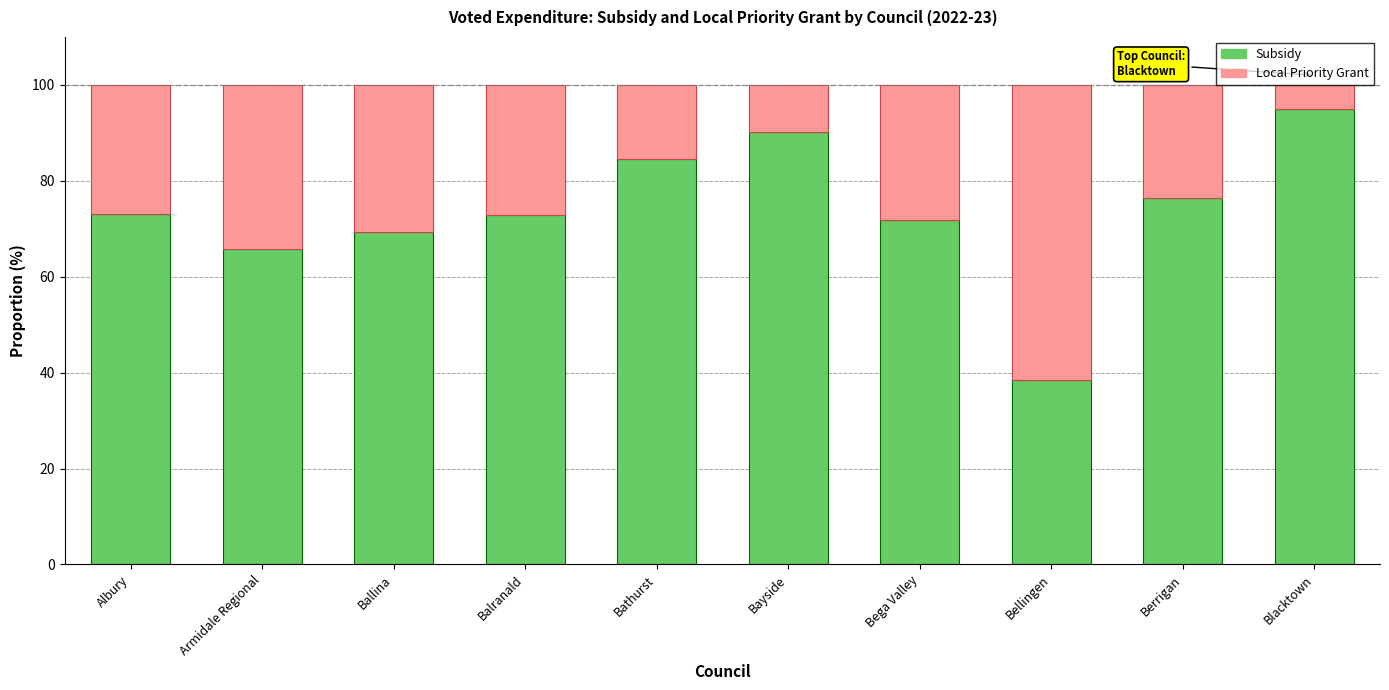

What is the total value across all series at Armidale Regional?

100.0